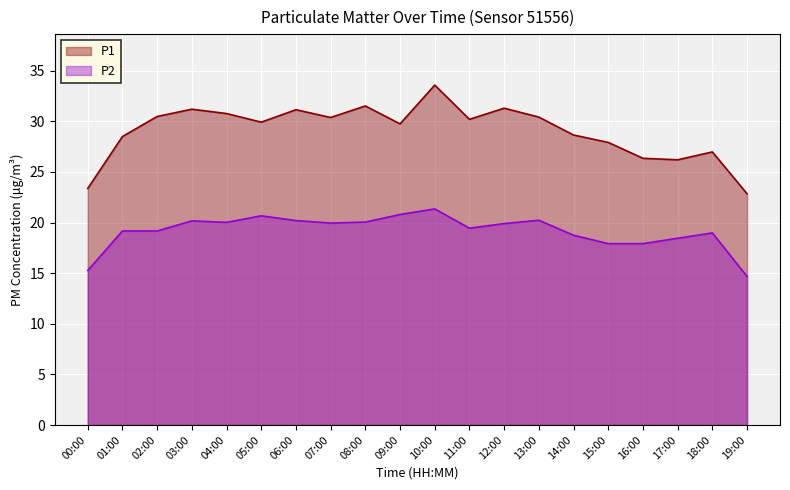

What is the difference between the highest and lowest values at 00:00?

8.1